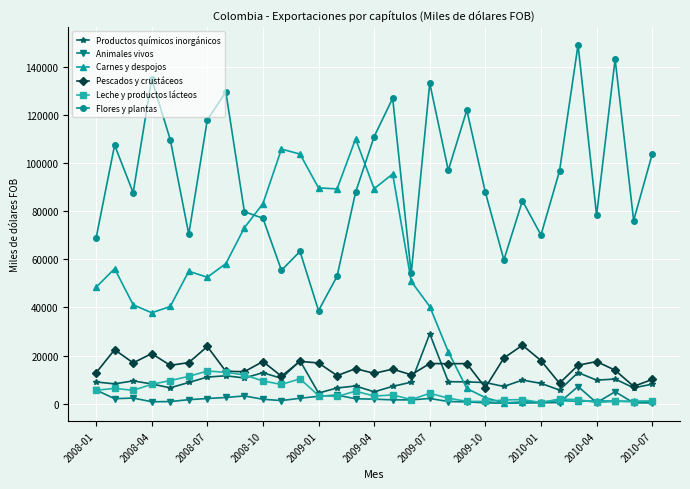

Which series has the largest total across all categories?

Flores y plantas